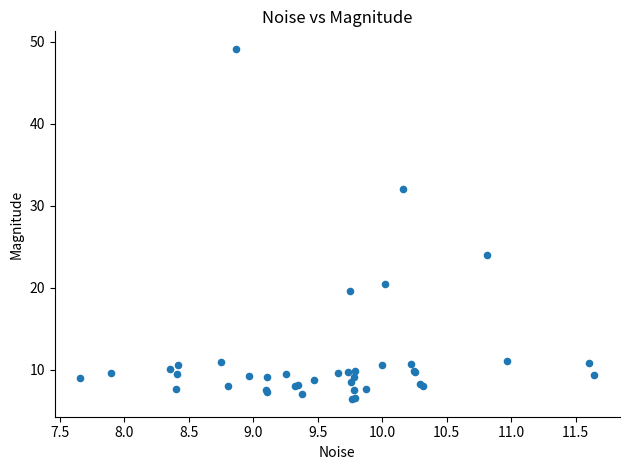

What Y value in the scatter plot is closest to 27?

24.0